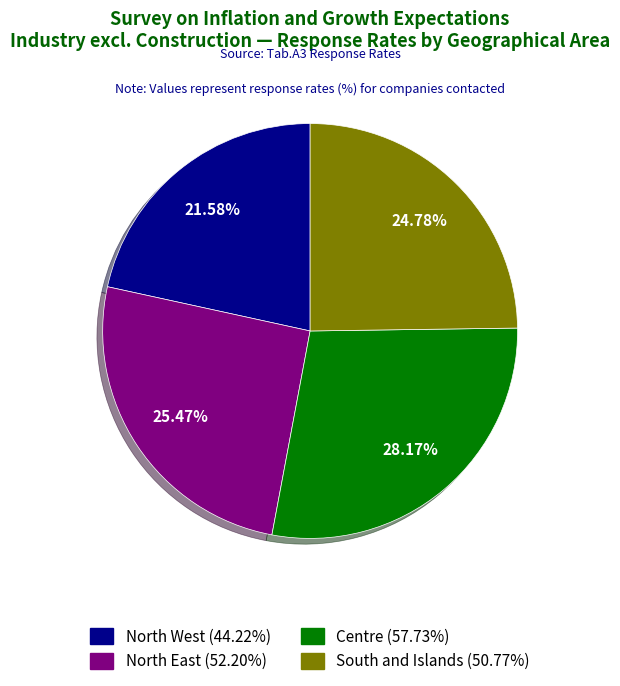

To the nearest percent, what is the difference between the largest and smallest slice percentages?

7%